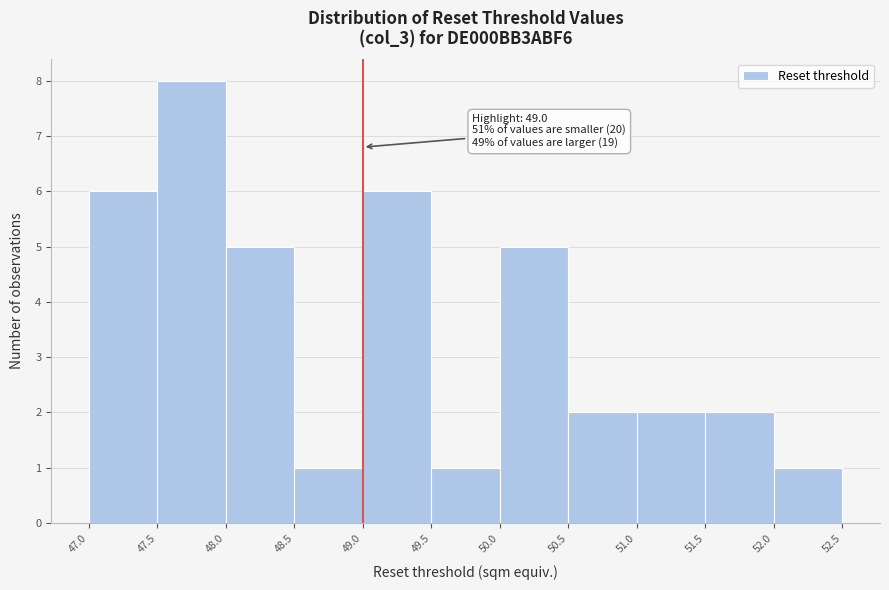

Which range on the x-axis has the tallest bar?

47.5 to 48.0